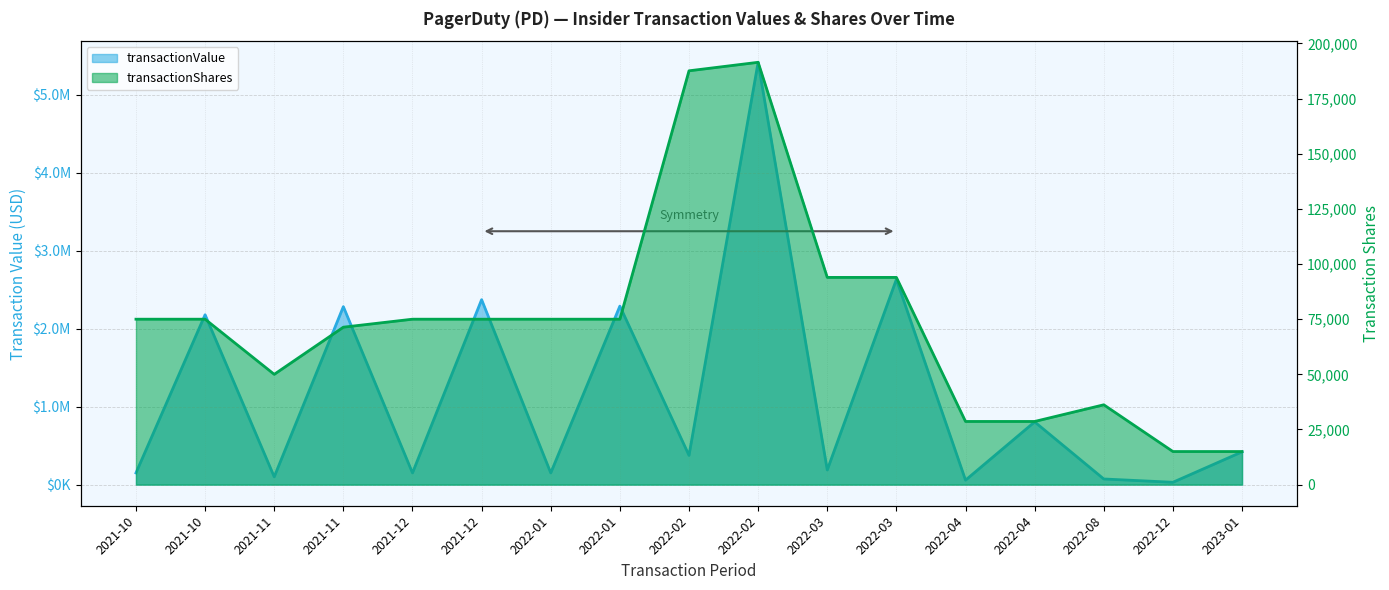

How many values in the transactionValue series are below 375214?

8